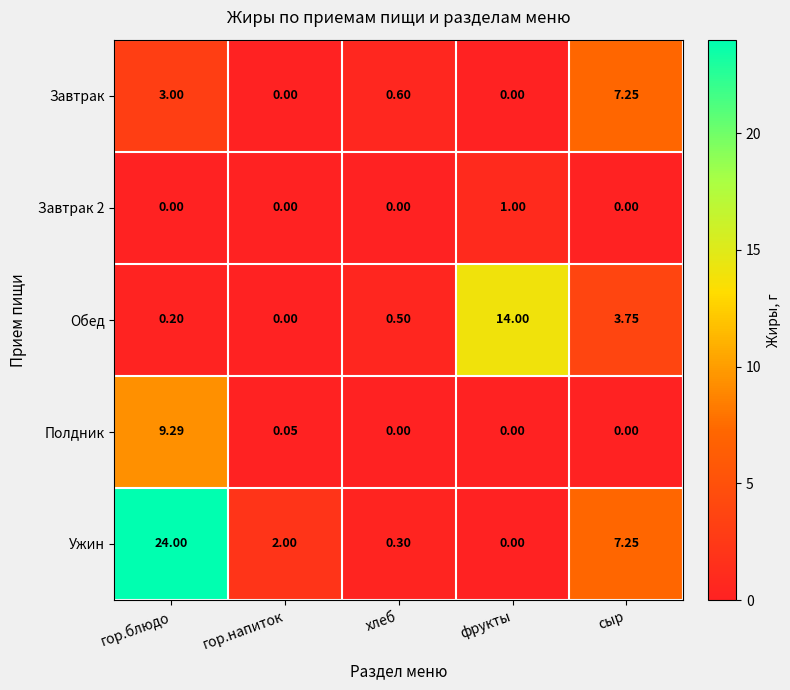

Which series has the largest total across all categories?

Ужин